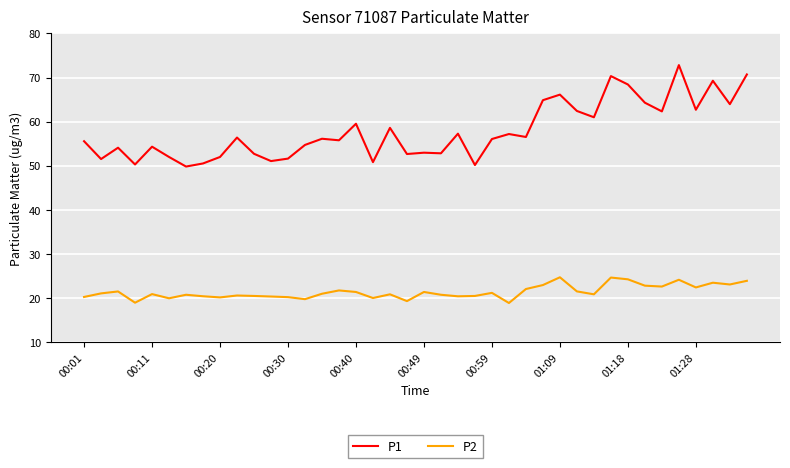

True or false: P2 and P1 intersect in this chart.

False